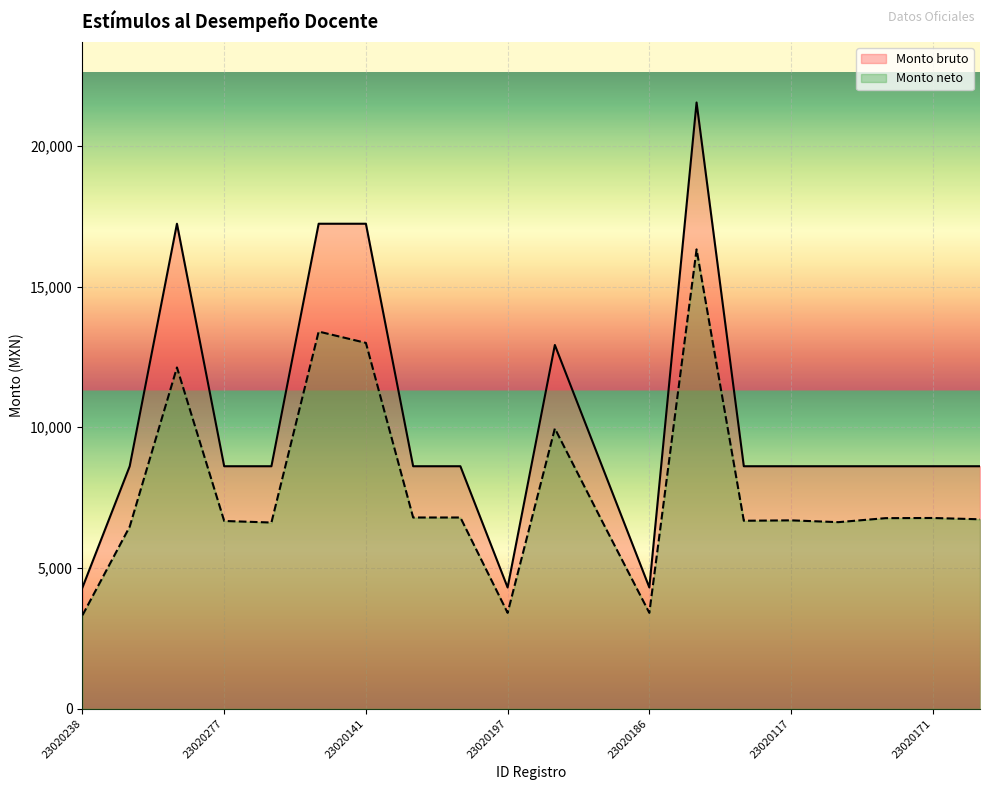

What is the average value of the Monto bruto series?

10123.0